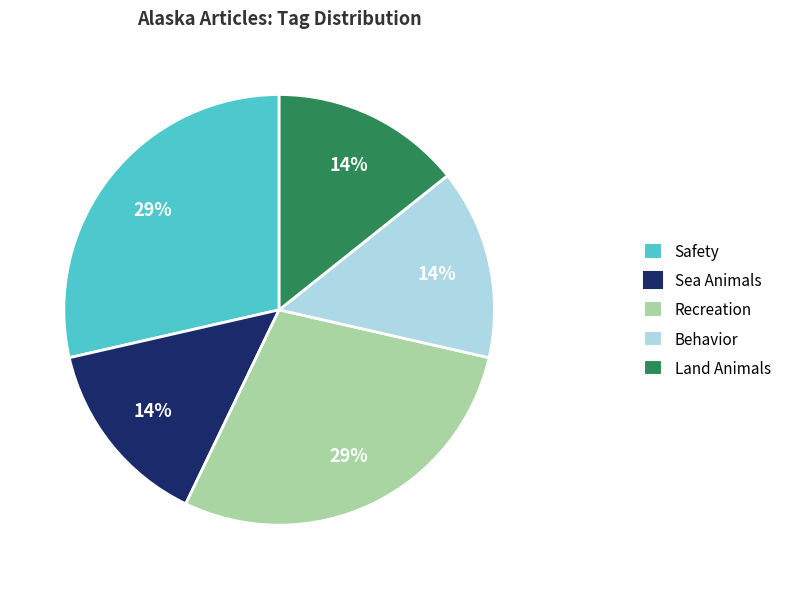

How many segments does this pie chart have?

5